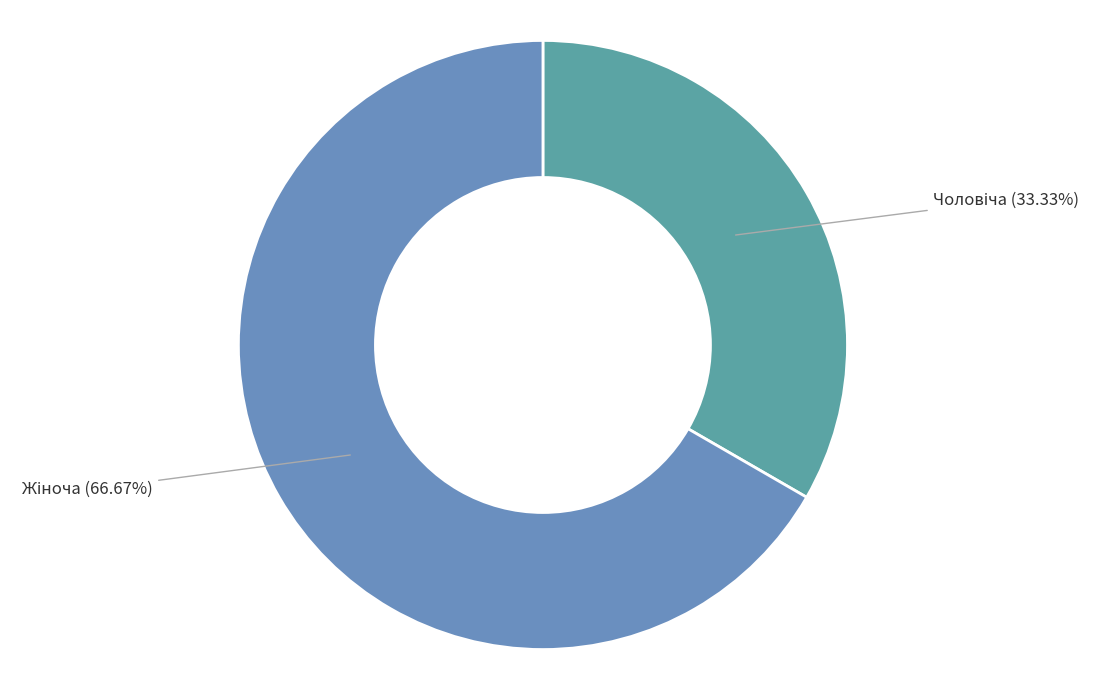

How many segments does this pie chart have?

2